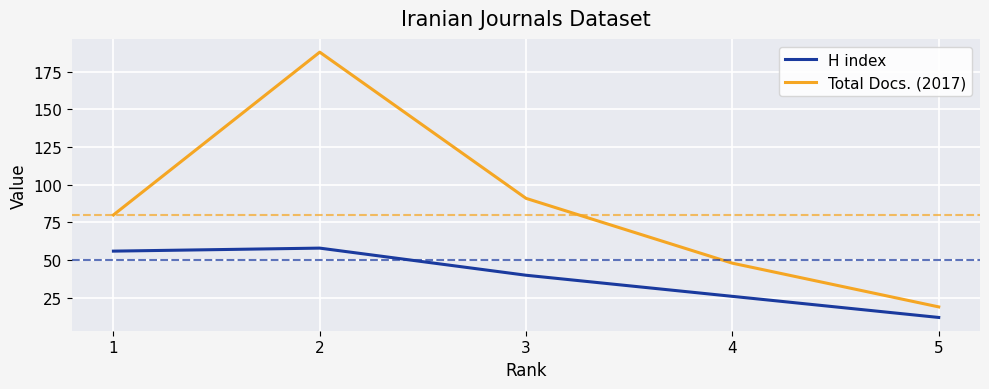

Rank the series by their average value, from lowest to highest.

H index, Total Docs. (2017)